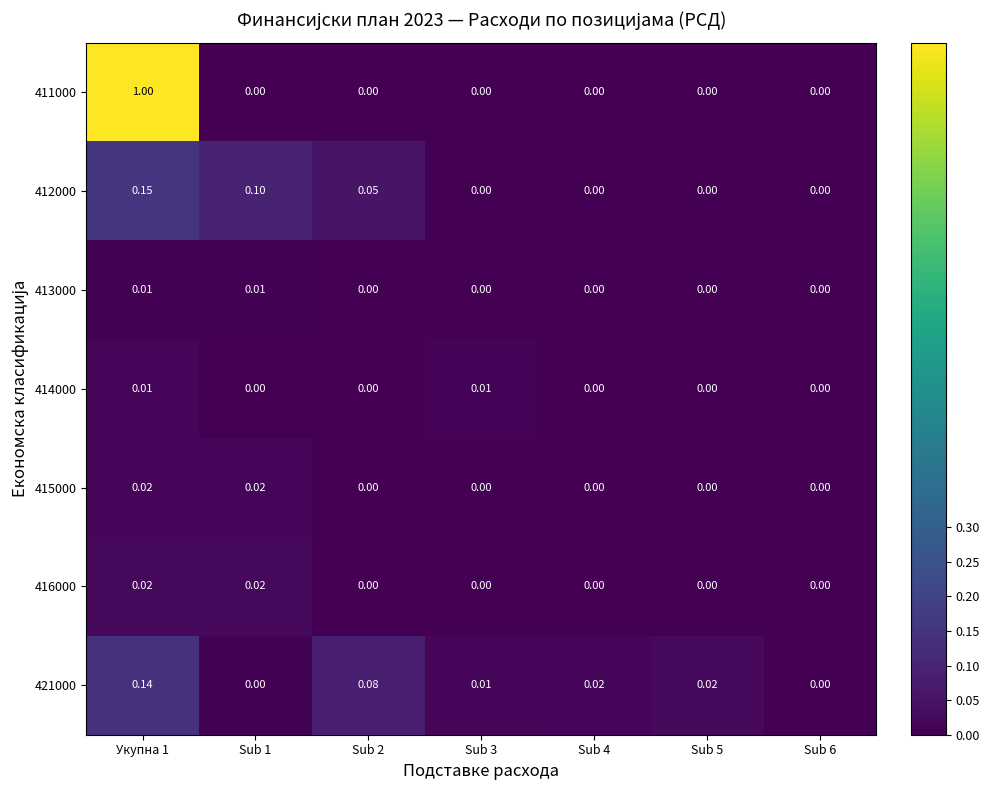

At which category is the sum across all series the highest?

Укупна 1